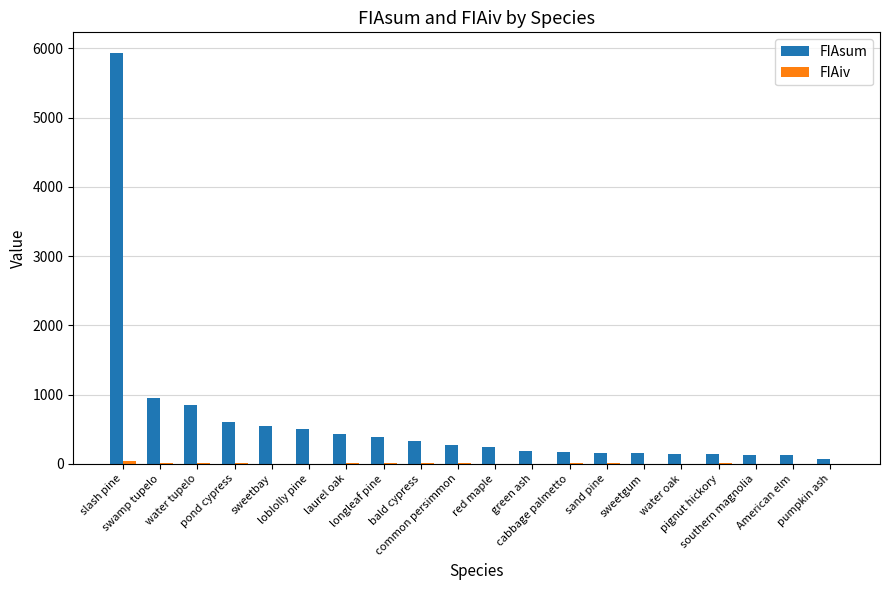

Which series has the largest total across all categories?

FIAsum